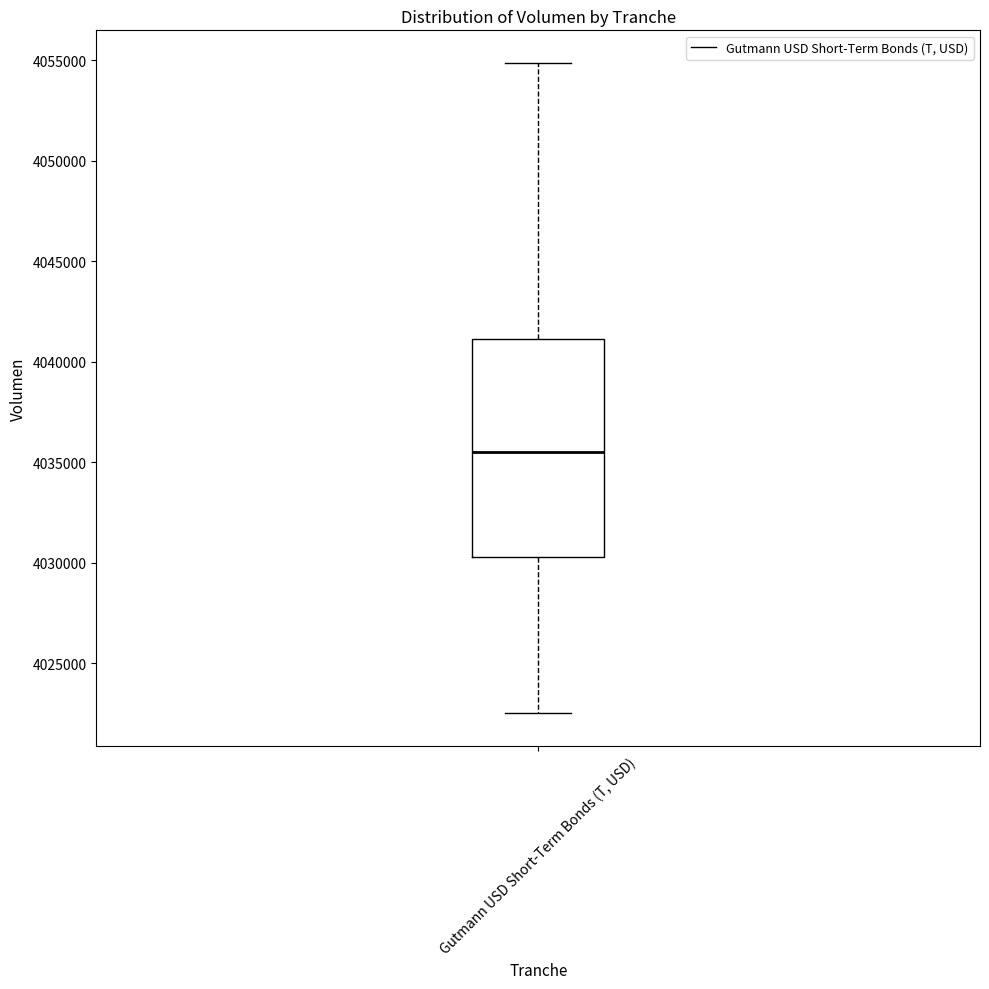

Where is the upper edge of the box for Gutmann USD Short-Term Bonds (T, USD) on the y-axis? The values are not printed on the chart, so give them approximately, as read against the axis.

4041000